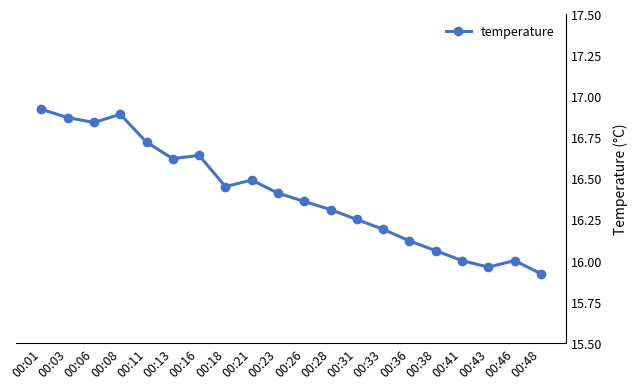

What is the sum of all values?

328.0